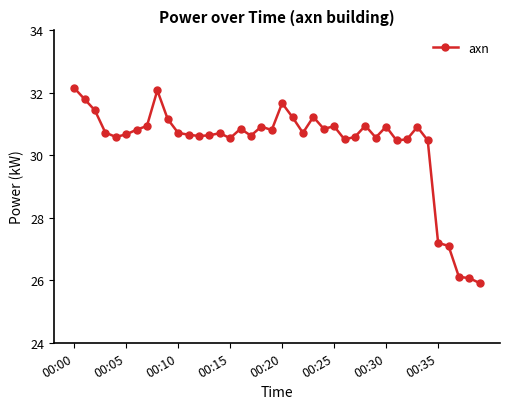

What is the sum of all values?

1214.4